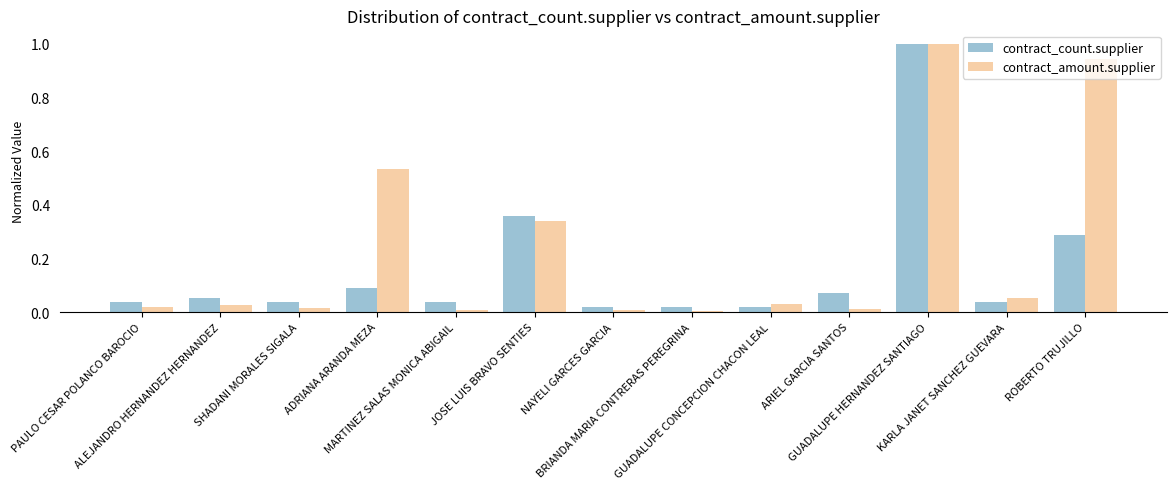

What are all the series names shown in the legend?

contract_count.supplier, contract_amount.supplier